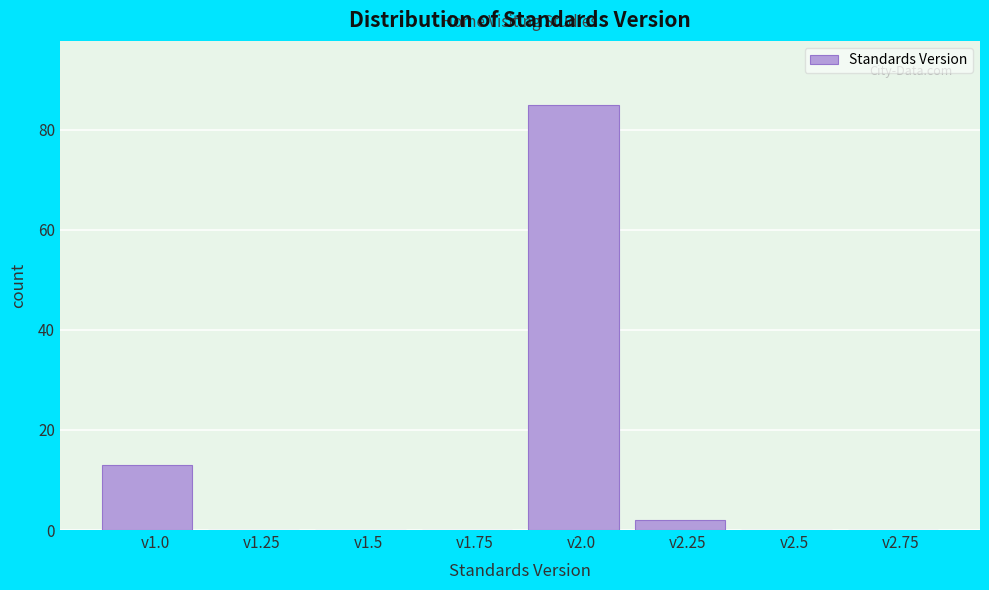

Reading left to right, list all the values displayed in this chart.

v1.0=13	v1.25=0	v1.5=0	v1.75=0	v2.0=85	v2.25=2	v2.5=0	v2.75=0